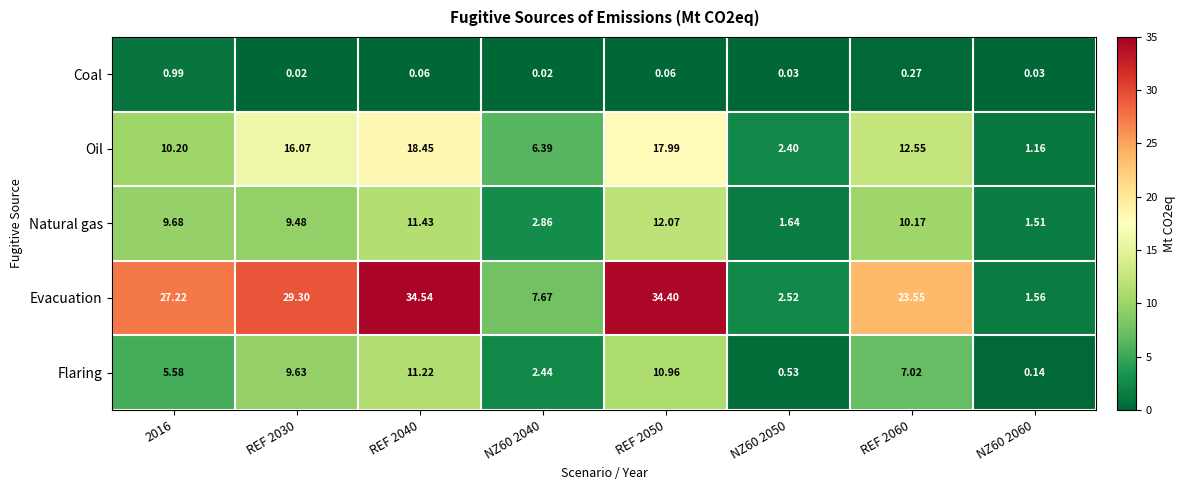

Rank the series at REF 2030 from highest to lowest value.

Evacuation, Oil, Flaring, Natural gas, Coal